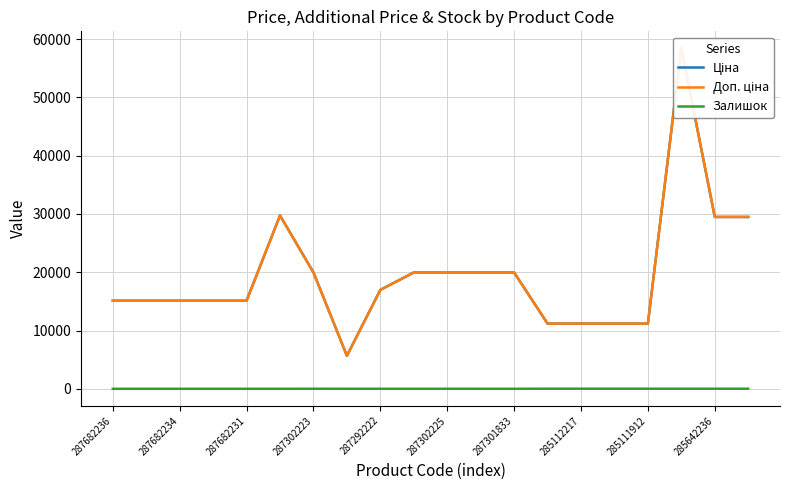

Does the chart display data point markers on the line(s)?

No